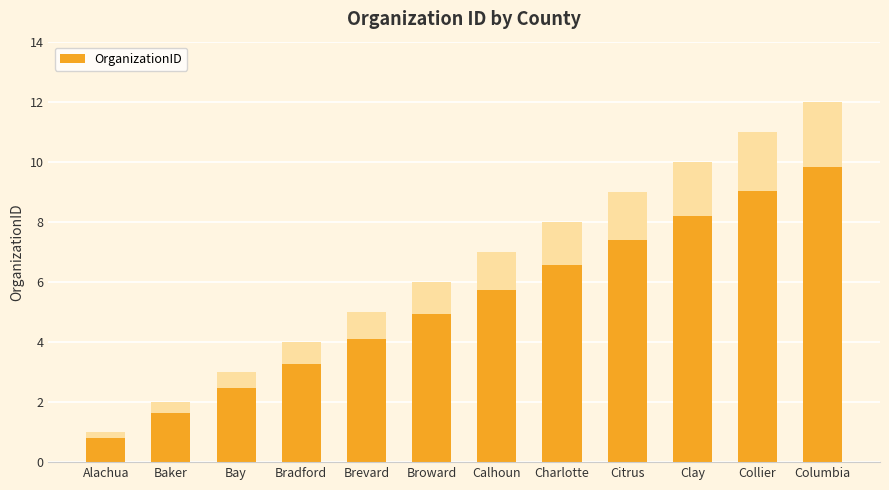

What is the label of the 2nd bar from the left?

Baker